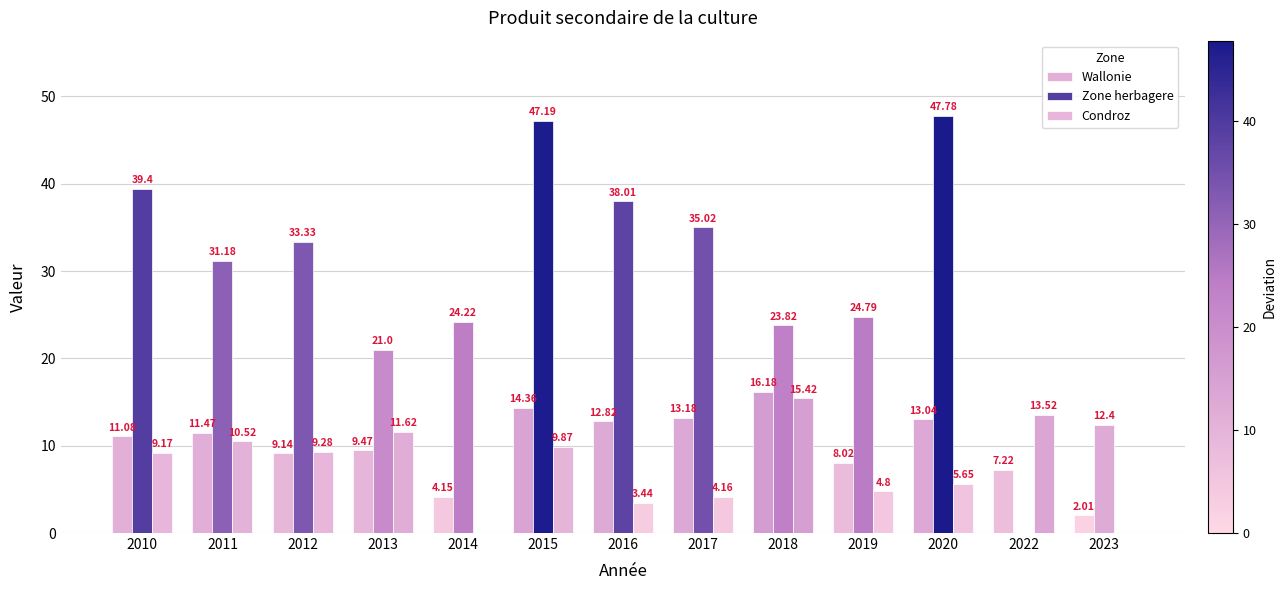

How many values in the Condroz series exceed 9?

7